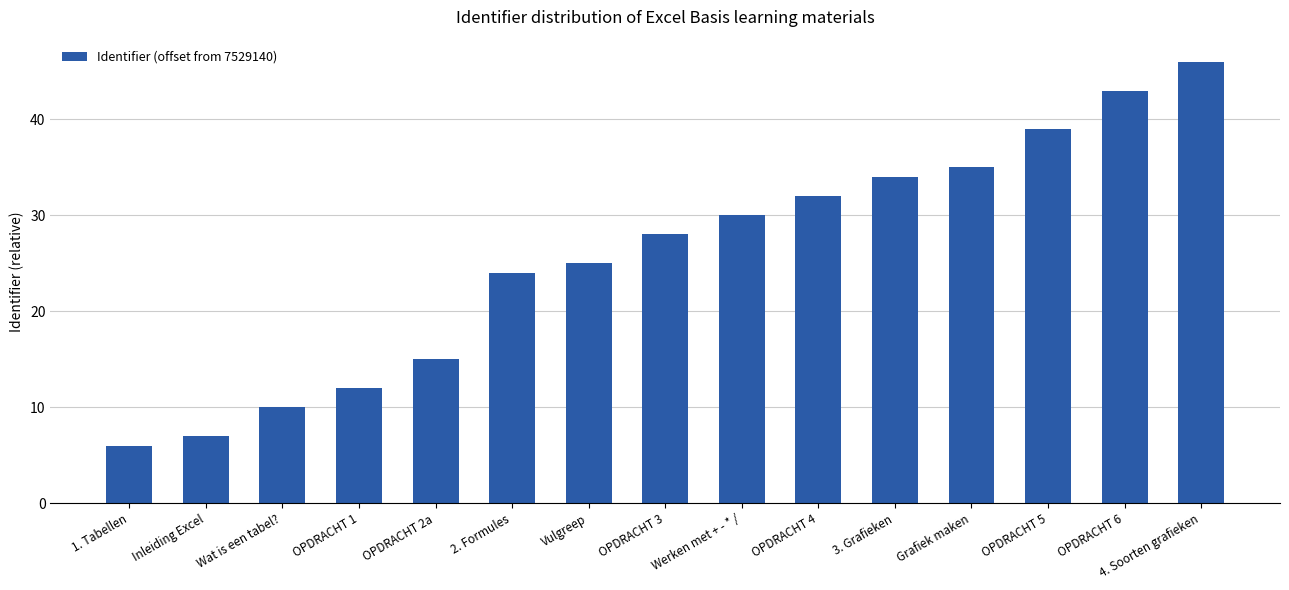

What is the maximum value shown in the chart?

46